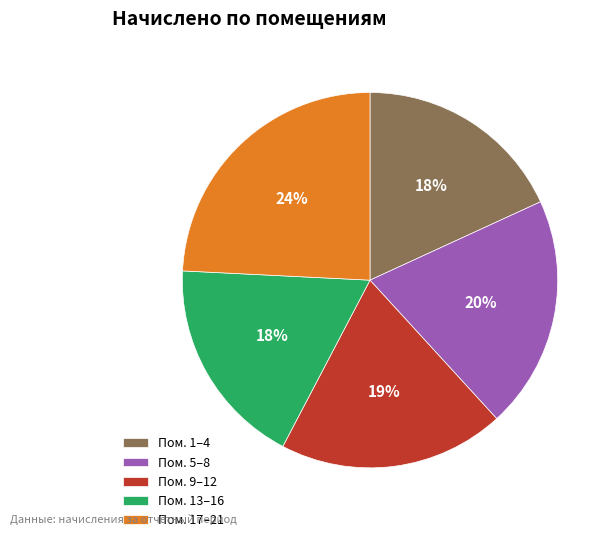

Combined, do Пом. 13–16 and Пом. 5–8 account for over 50%?

No